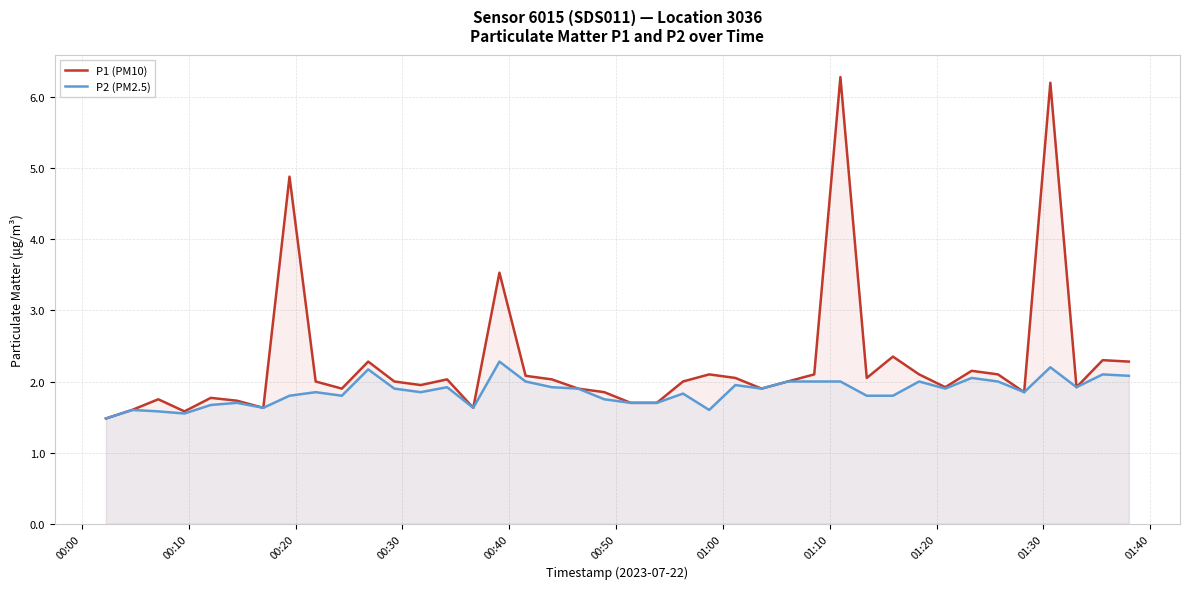

Which series has the widest spread of values?

P1 (PM10)